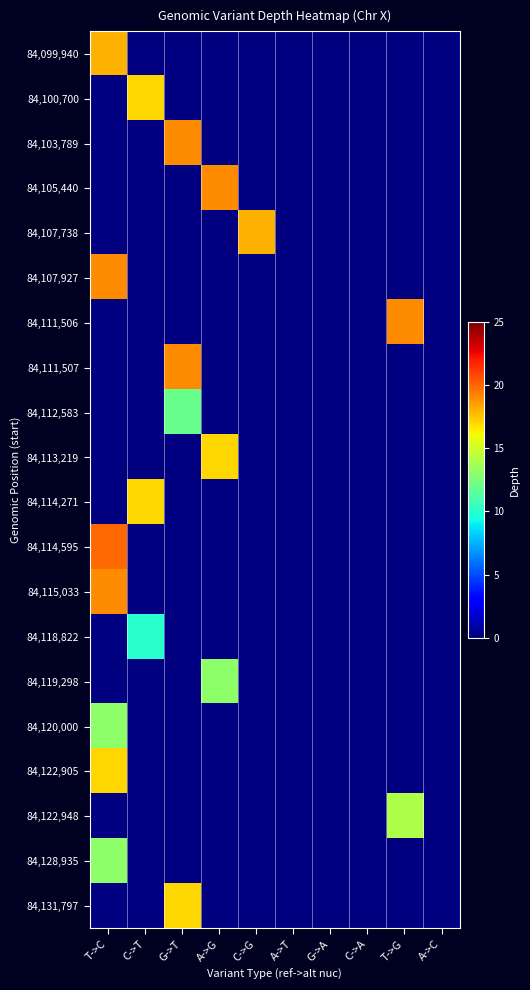

Count the number of data series in this chart.

20